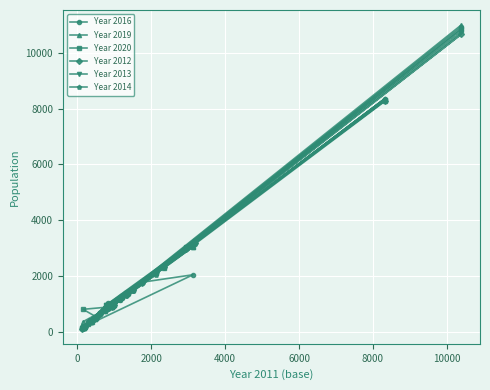

What is the smallest value displayed?

110